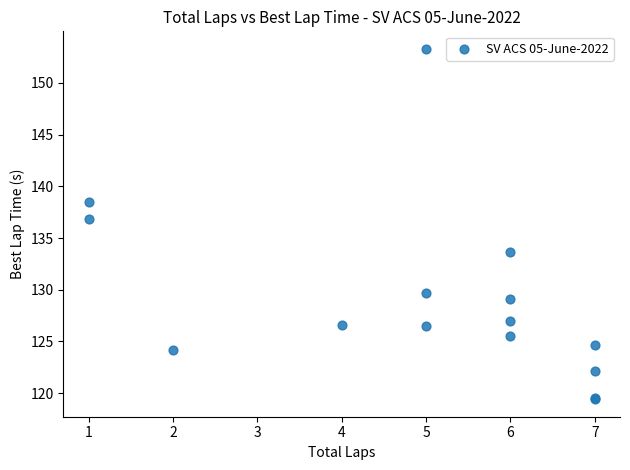

What Y value in the scatter plot is closest to 136?

136.8